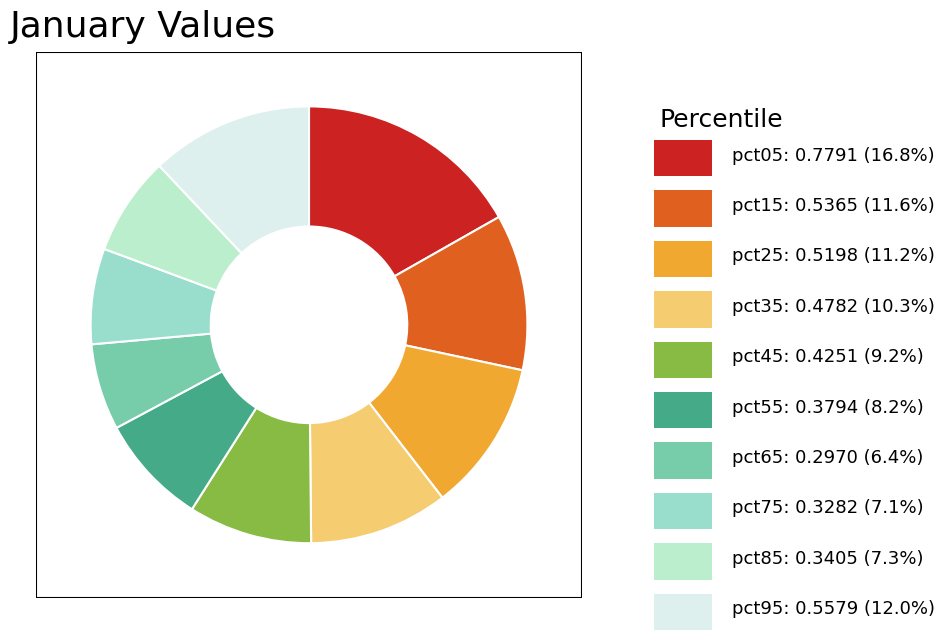

Is there a majority slice in this chart?

No